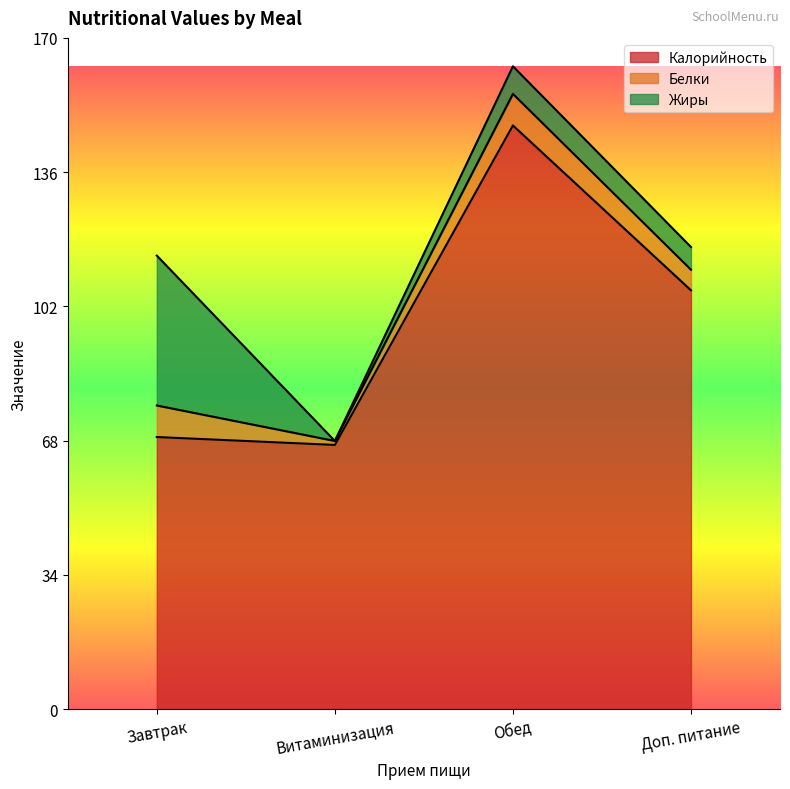

Count the number of data series in this chart.

3